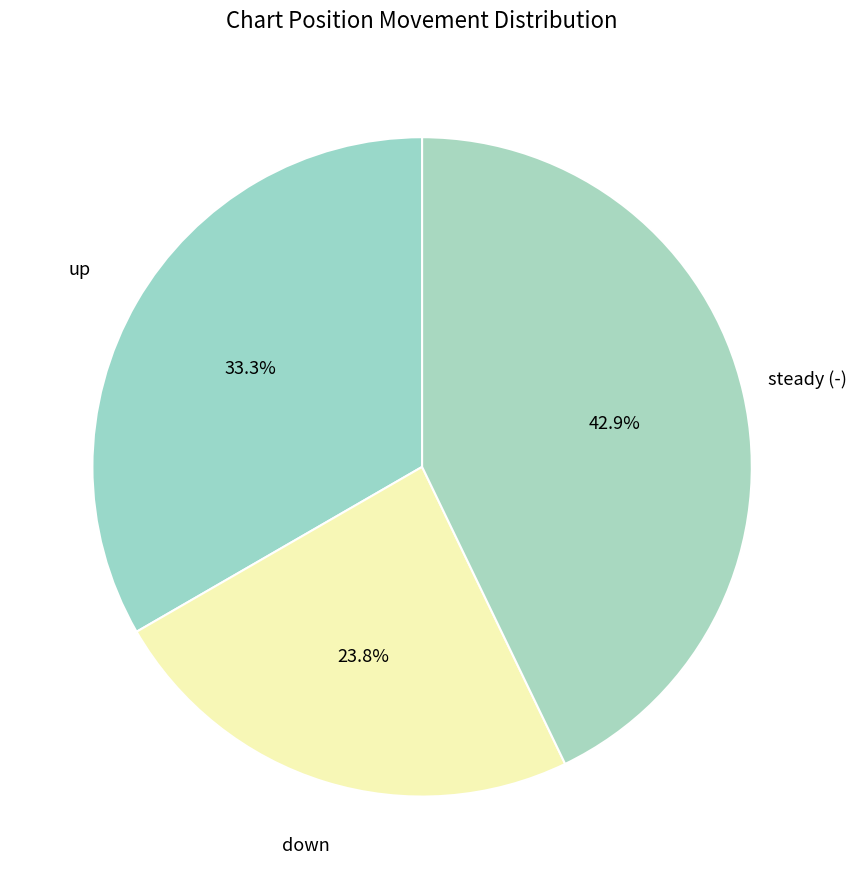

True or false: down accounts for 24% of the total.

True